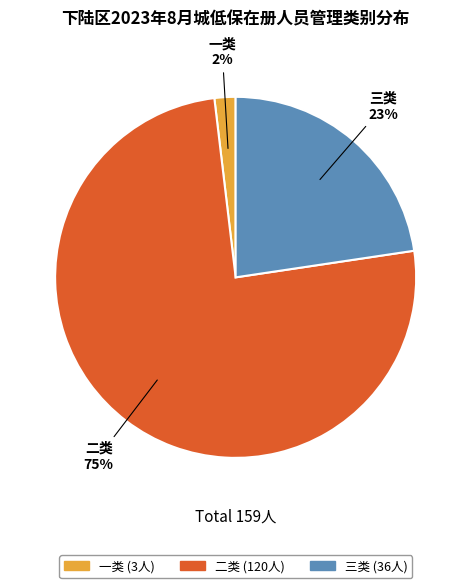

Combined, do 三类 and 二类 account for over 50%?

Yes